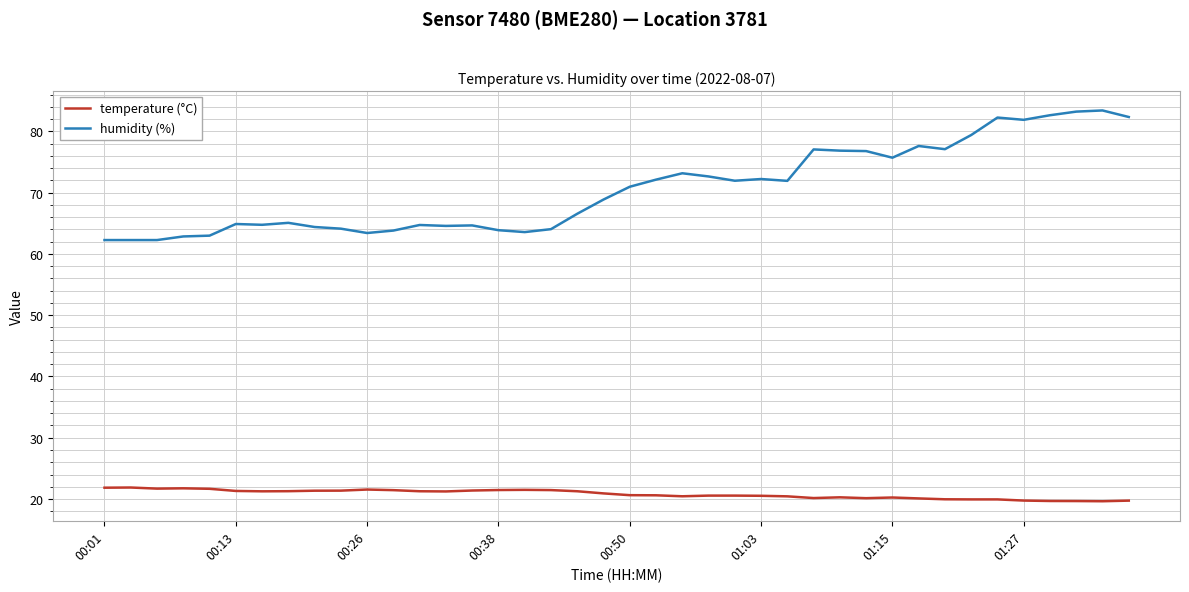

Rank the series by their average value, from highest to lowest.

humidity (%), temperature (°C)